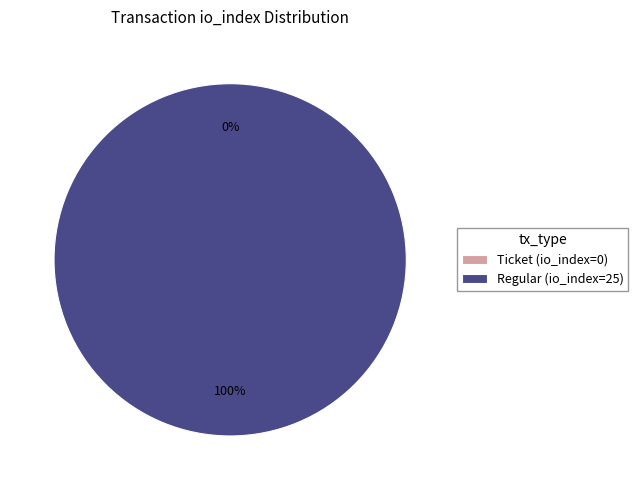

Count the number of slices in the pie.

2